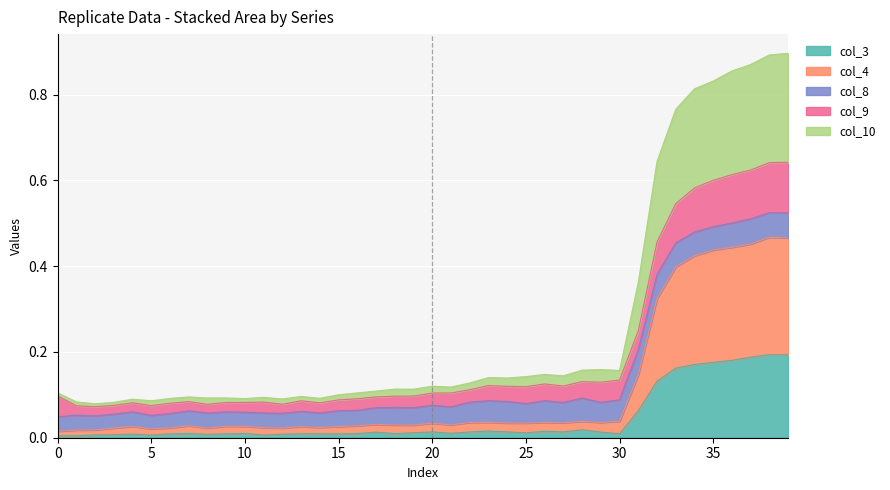

True or false: col_3 and col_10 cross at least once.

False